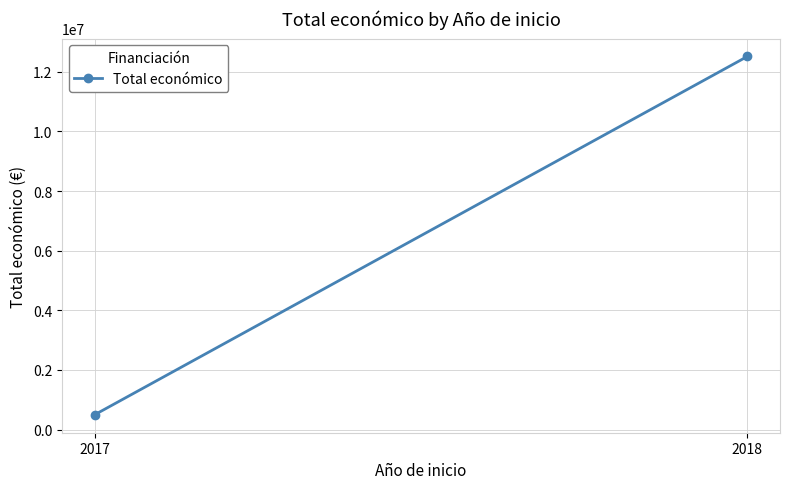

Which has a higher value, 2017 or 2018?

2018